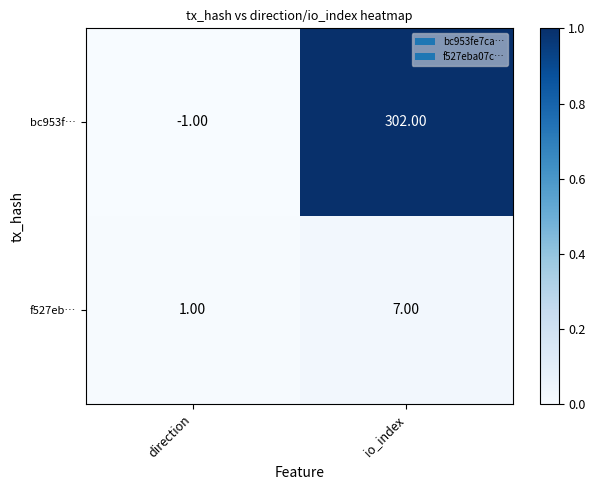

What is the difference between the maximum and minimum values in the bc953f… series?

303